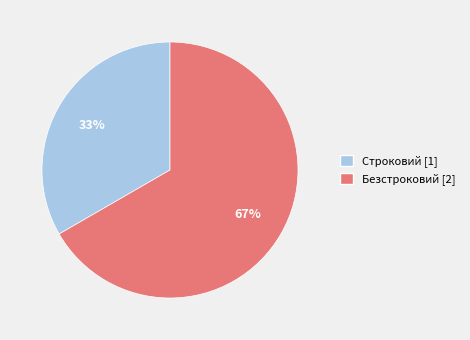

The Безстроковий slice represents 61% of the pie. True or false?

False